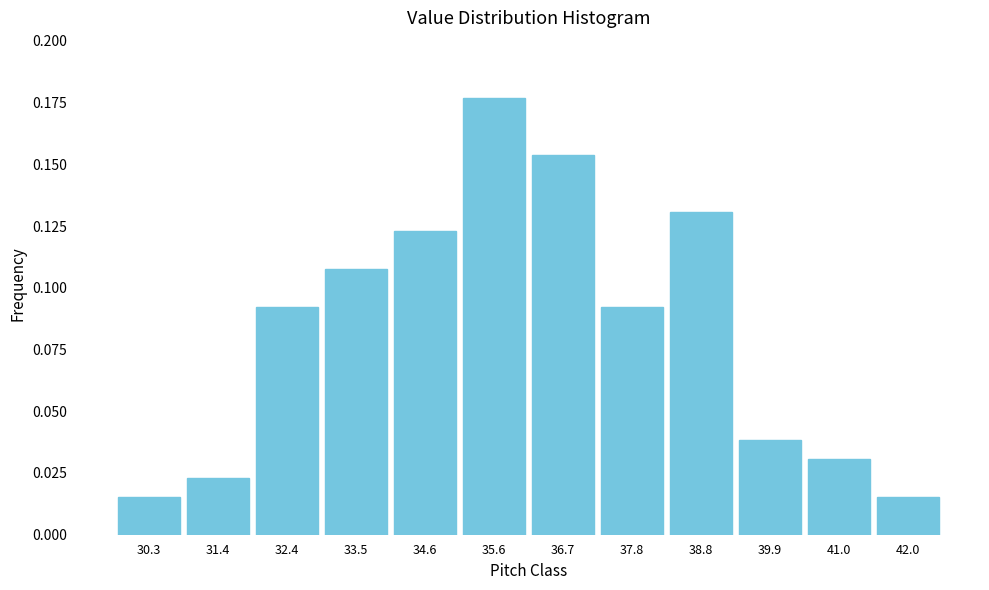

What is the height of the bar covering 32.0 to 33.0 on the x-axis? Neither the bar edges nor the heights are printed on the chart, so give them approximately, as read against the axes.

0.090